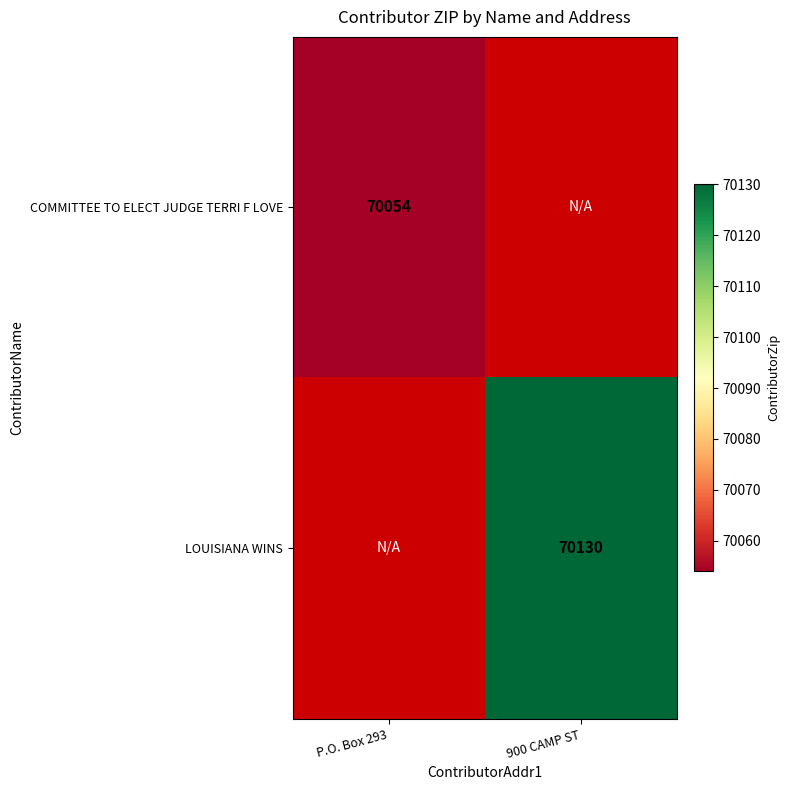

Is the value of LOUISIANA WINS at 900 CAMP ST greater than the value of COMMITTEE TO ELECT JUDGE TERRI F LOVE at P.O. Box 293?

Yes